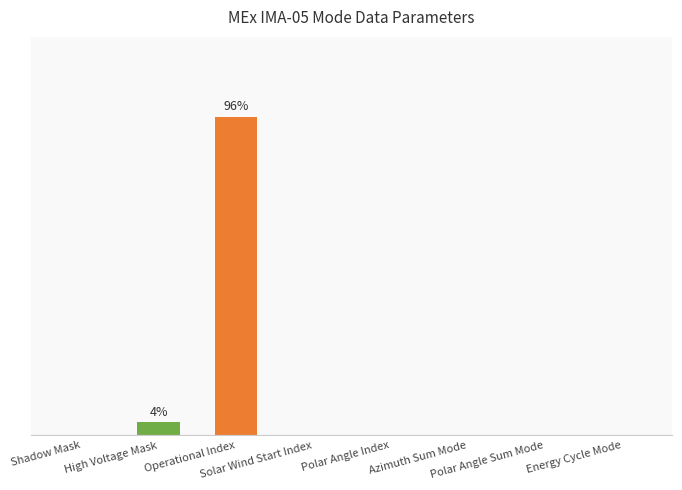

What is the greatest value displayed?

24